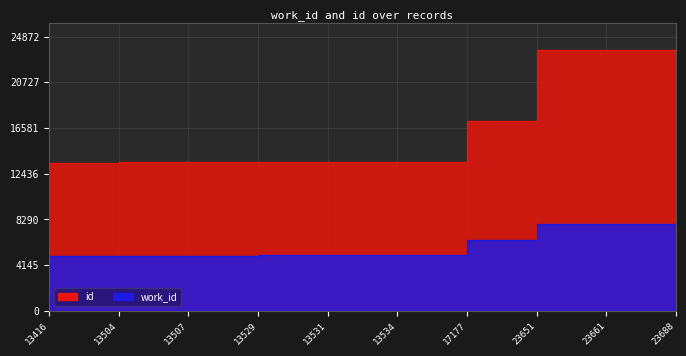

Count the number of data series in this chart.

2